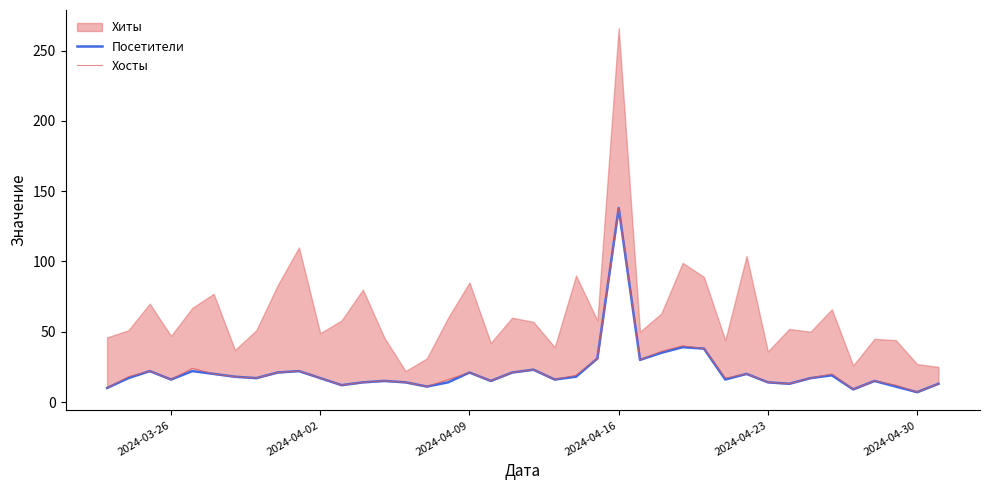

At which label does Посетители reach its peak?

2024-04-16